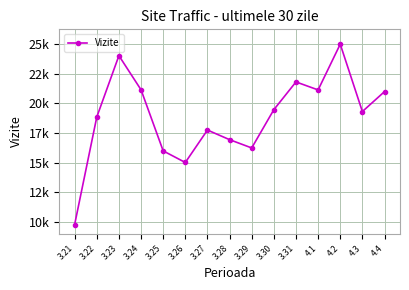

Reading left to right, what are all the values shown in this chart?

3.21=9777	3.22=18843	3.23=24021	3.24=21141	3.25=15988	3.26=15009	3.27=17746	3.28=16935	3.29=16236	3.30=19465	3.31=21806	4.1=21131	4.2=24993	4.3=19307	4.4=20989